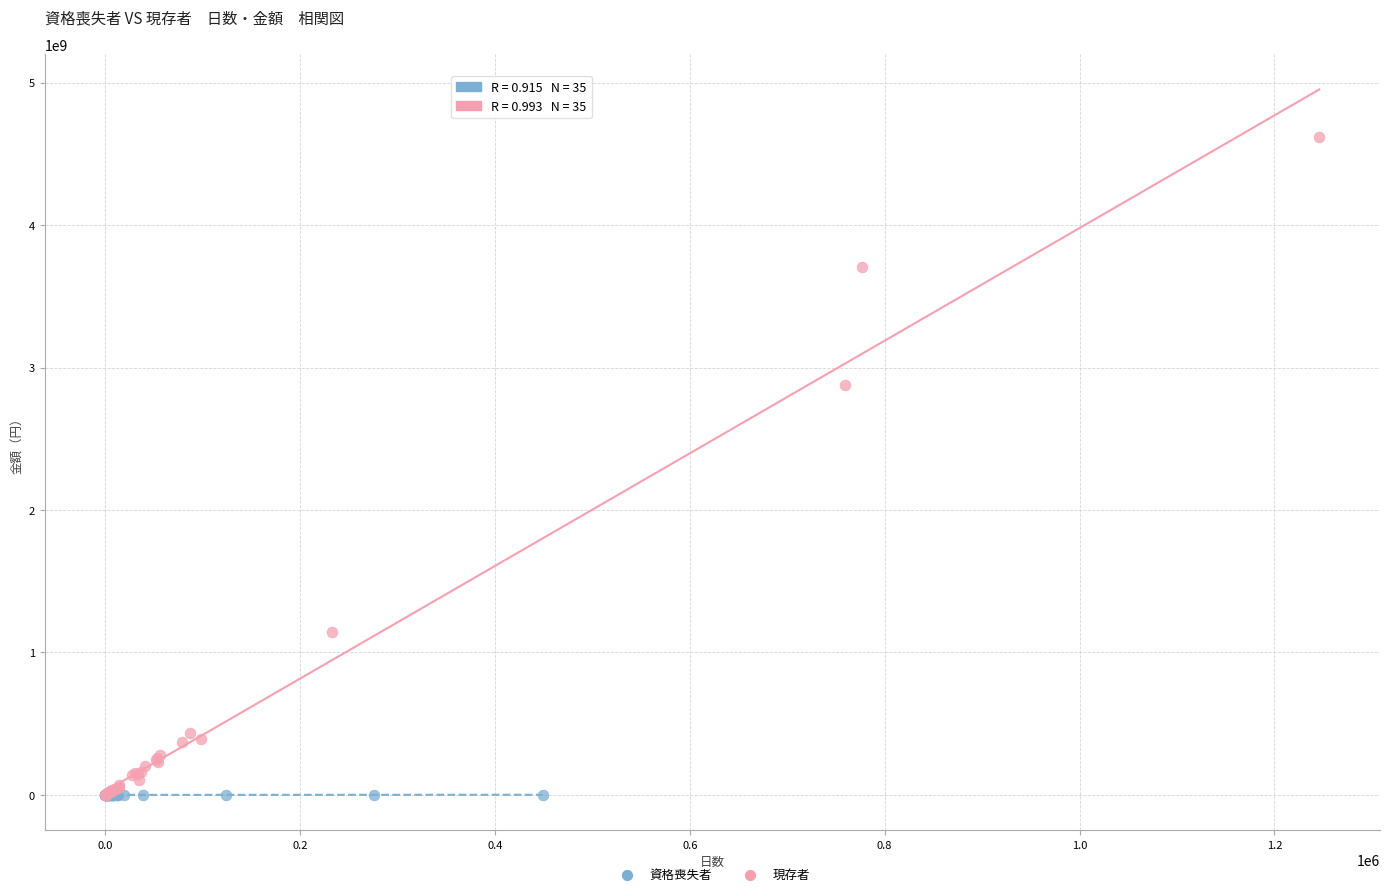

Which series reaches the maximum Y coordinate?

現存者